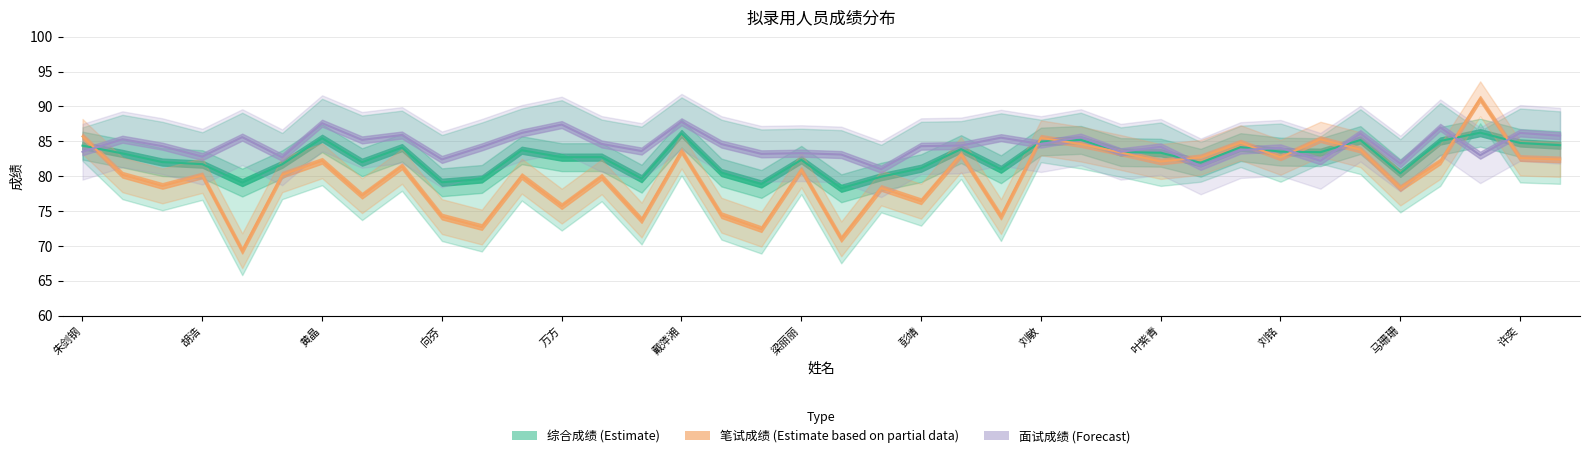

At which category does 综合成绩 reach its first local peak?

黄晶